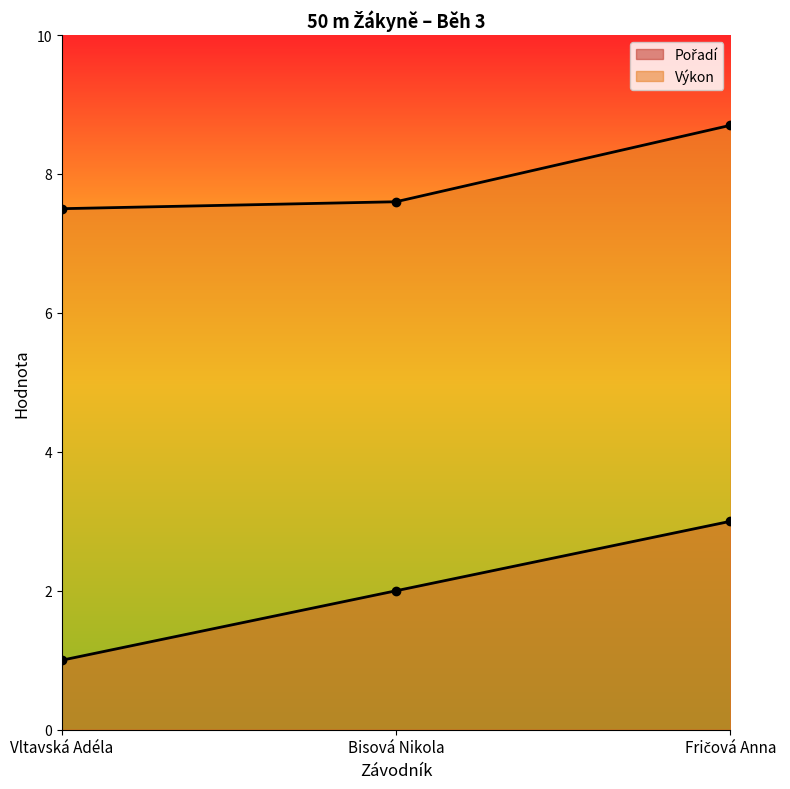

What is the sum of all Pořadí values?

6.0